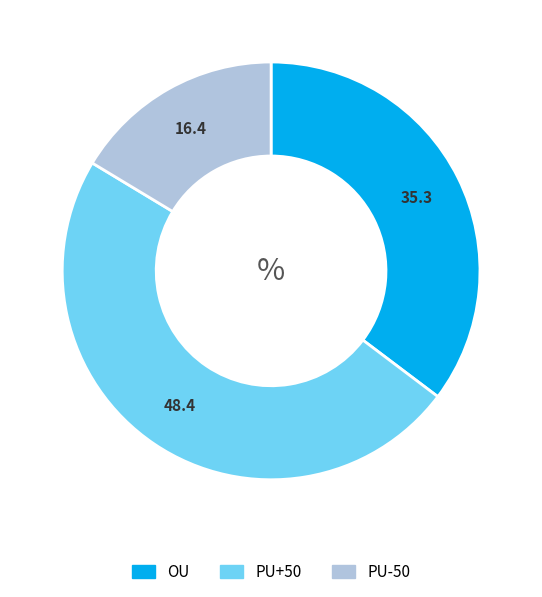

Is the sum of PU+50 and PU-50 greater than half?

Yes